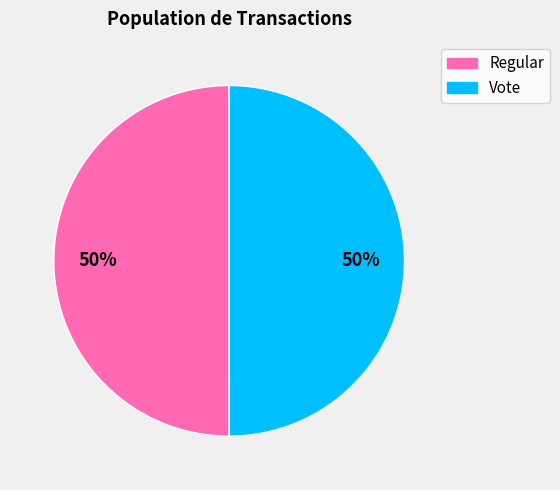

The Regular slice represents 50% of the pie. True or false?

True